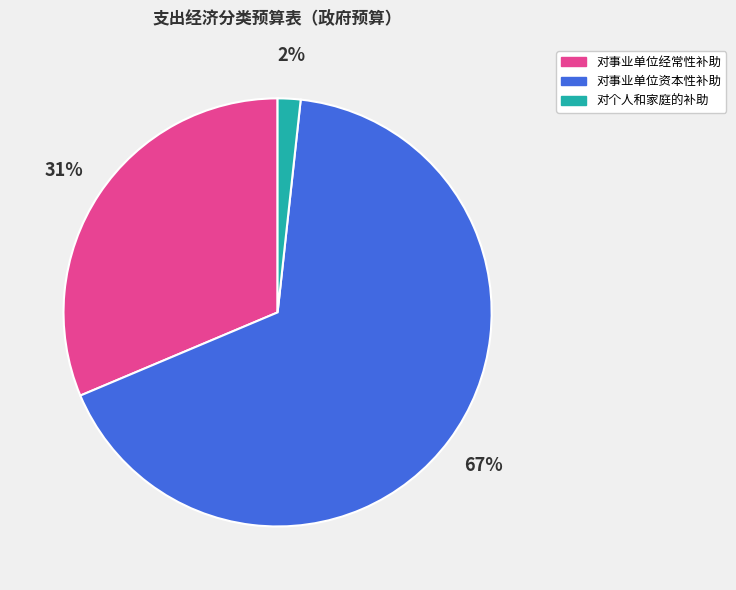

Do 对事业单位经常性补助 and 对个人和家庭的补助 together represent more than half of the pie?

No